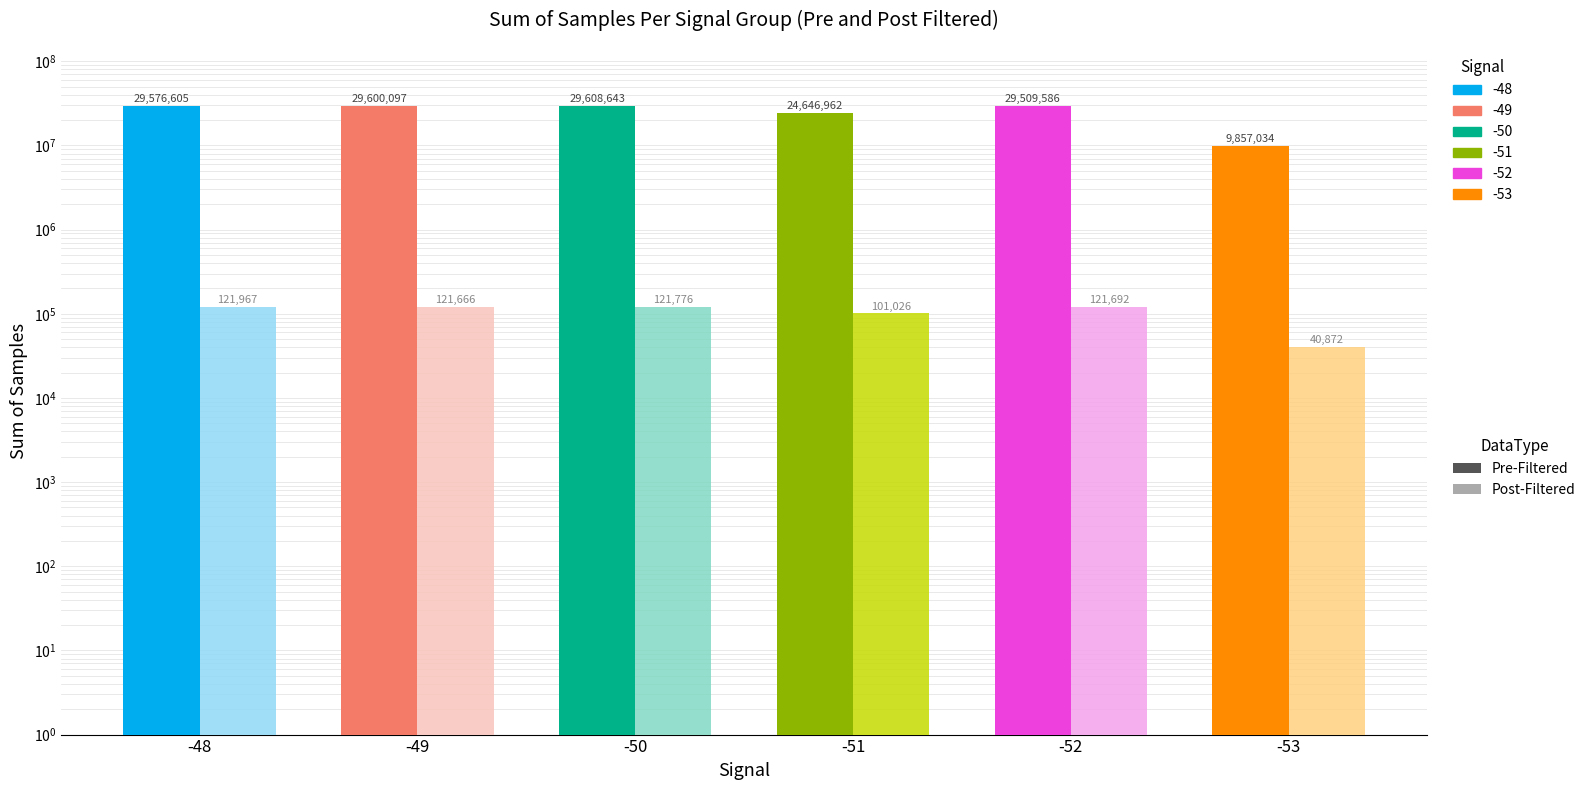

What is the greatest value displayed?

29608643